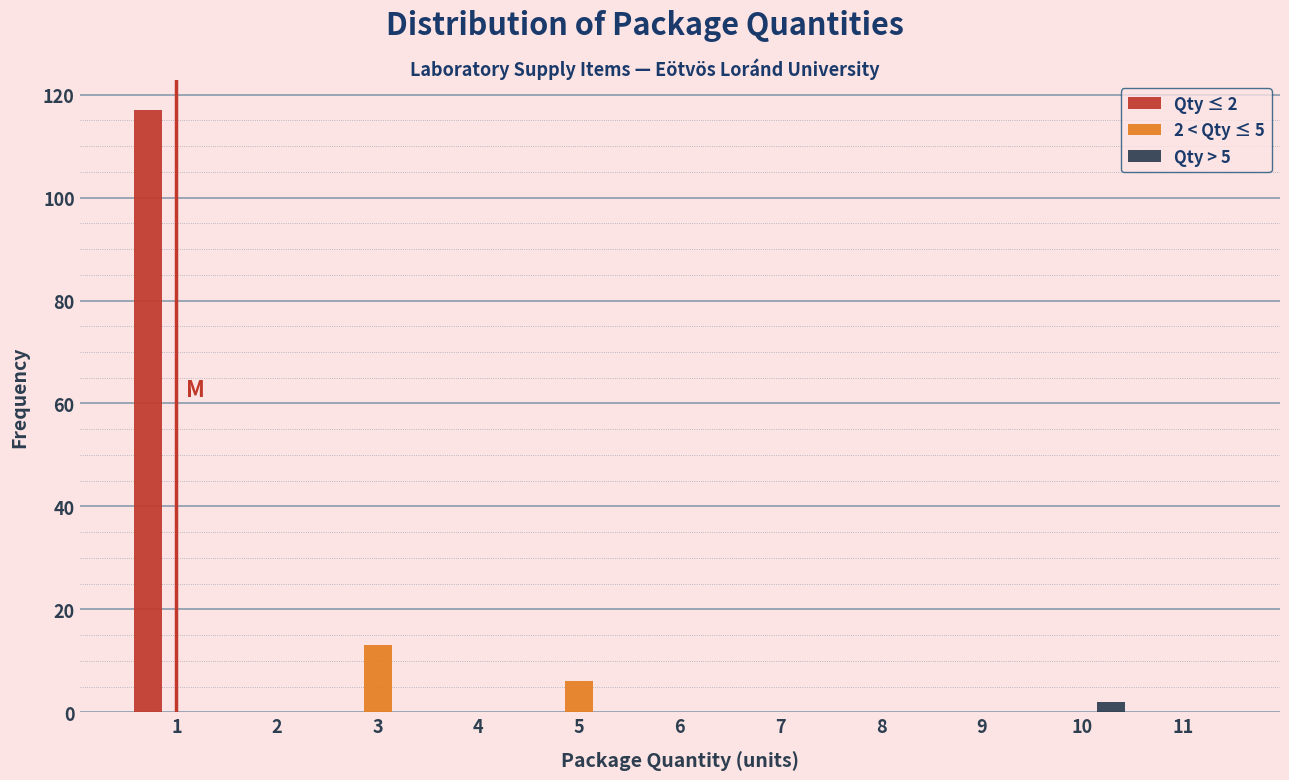

In the Qty ≤ 2 series, which range on the x-axis has the tallest bar?

0.5 to 1.5